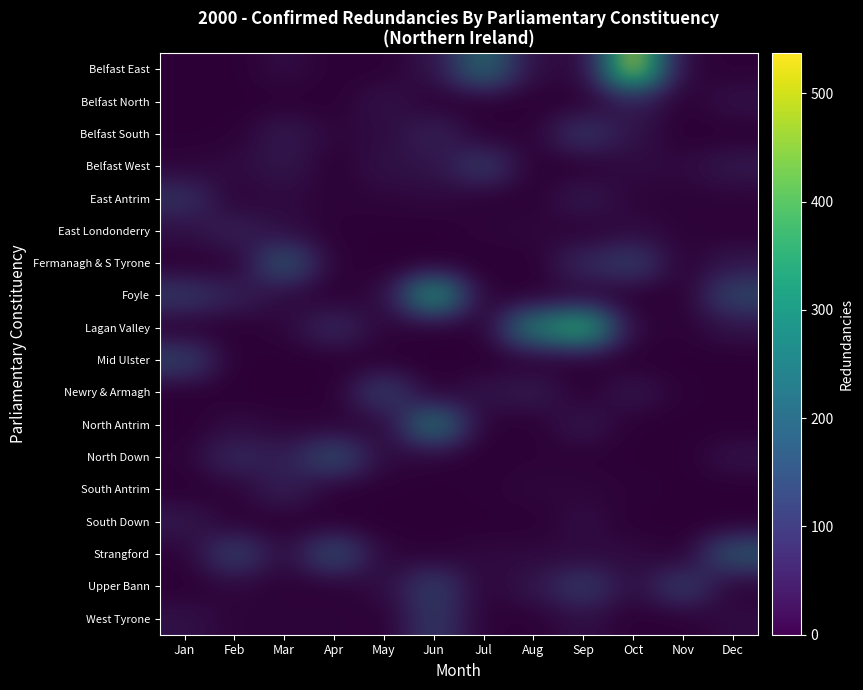

How many data points does each series have?

12